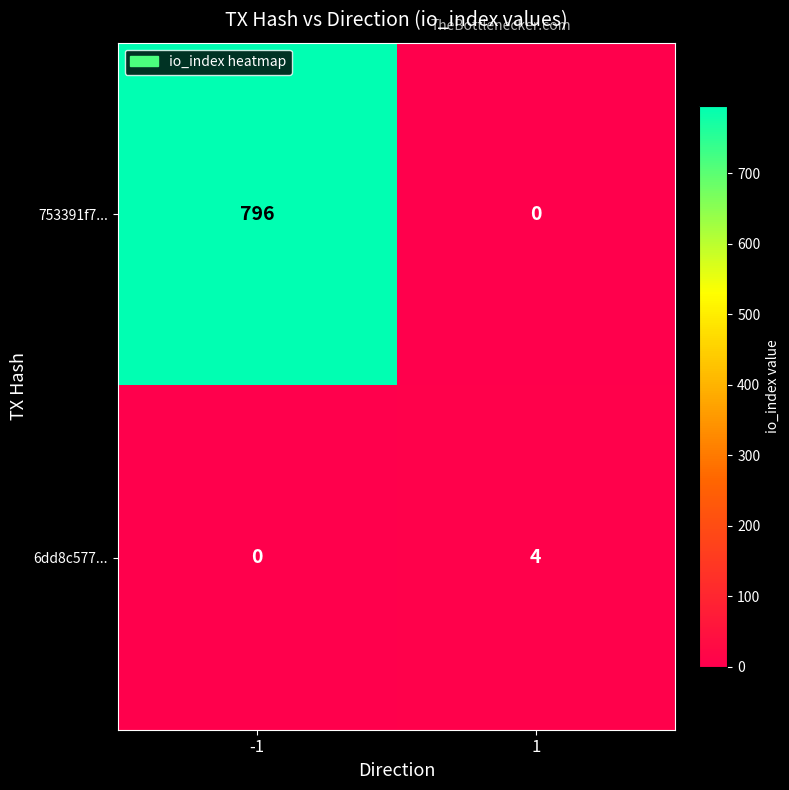

Reading left to right, list all the values displayed in this chart.

753391f7...: 796	0
6dd8c577...: 0	4